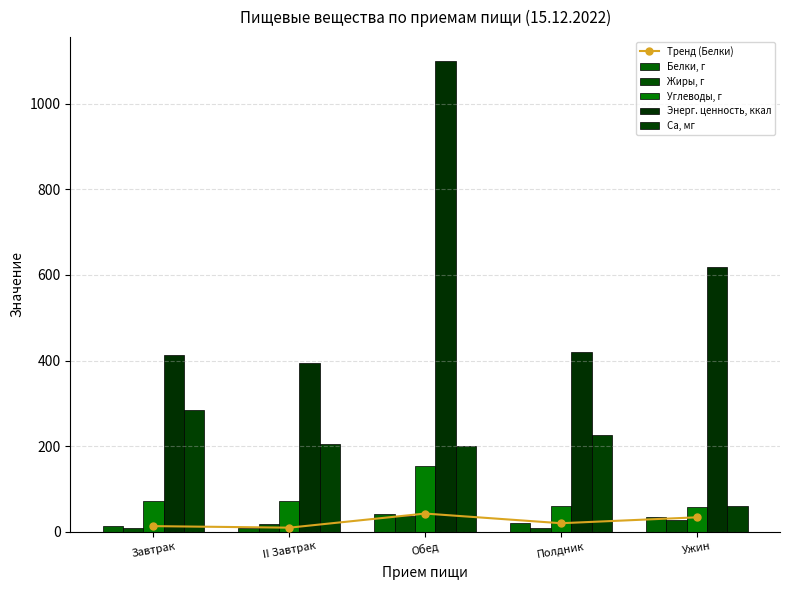

Which series has the largest total across all categories?

Энерг. ценность, ккал